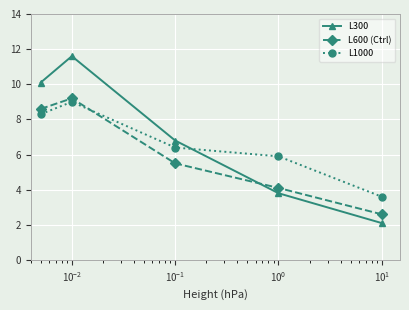

Rank the series by their maximum value, from lowest to highest.

L1000, L600 (Ctrl), L300